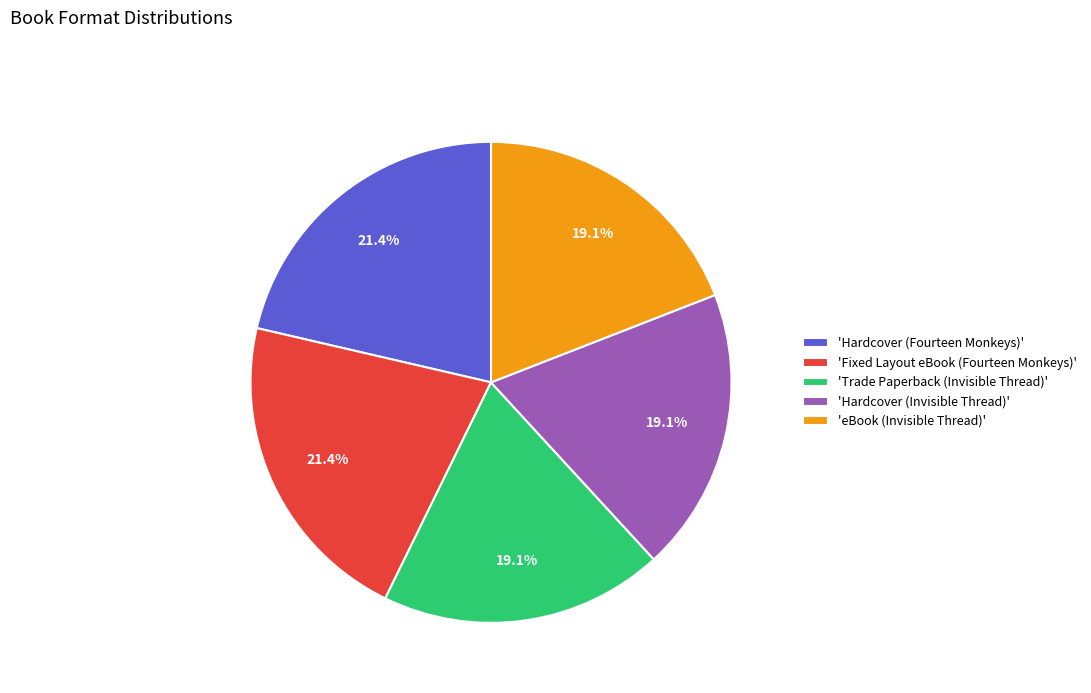

How many segments does this pie chart have?

5